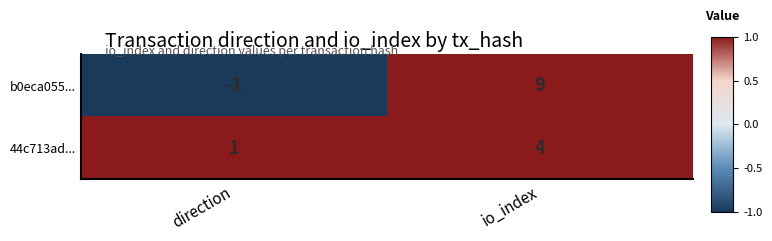

What is the spread (max minus min) of values at io_index?

5